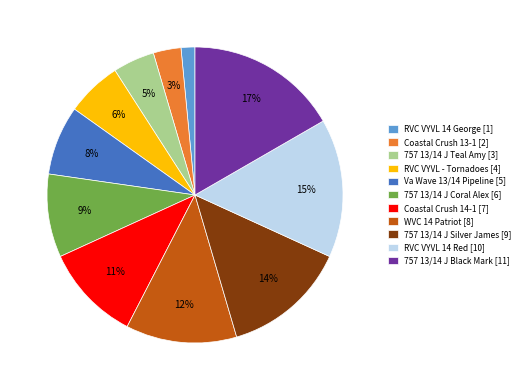

Do Coastal Crush 14-1 and RVC VYVL 14 Red together represent more than half of the pie?

No